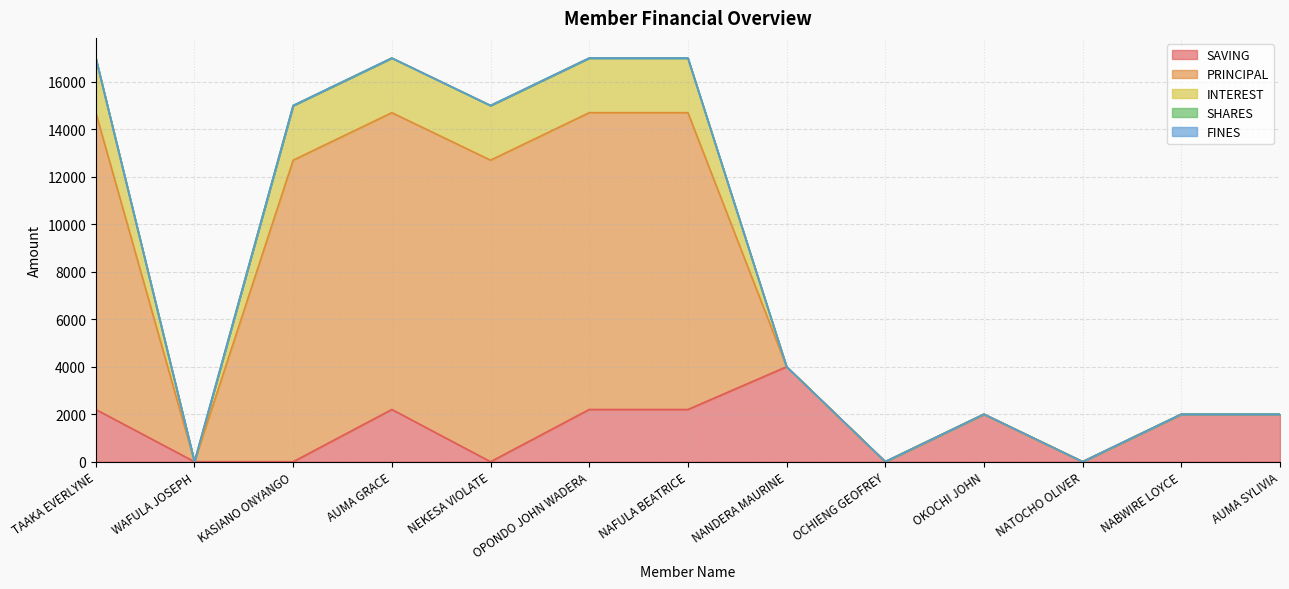

Which series has the widest spread of values?

PRINCIPAL